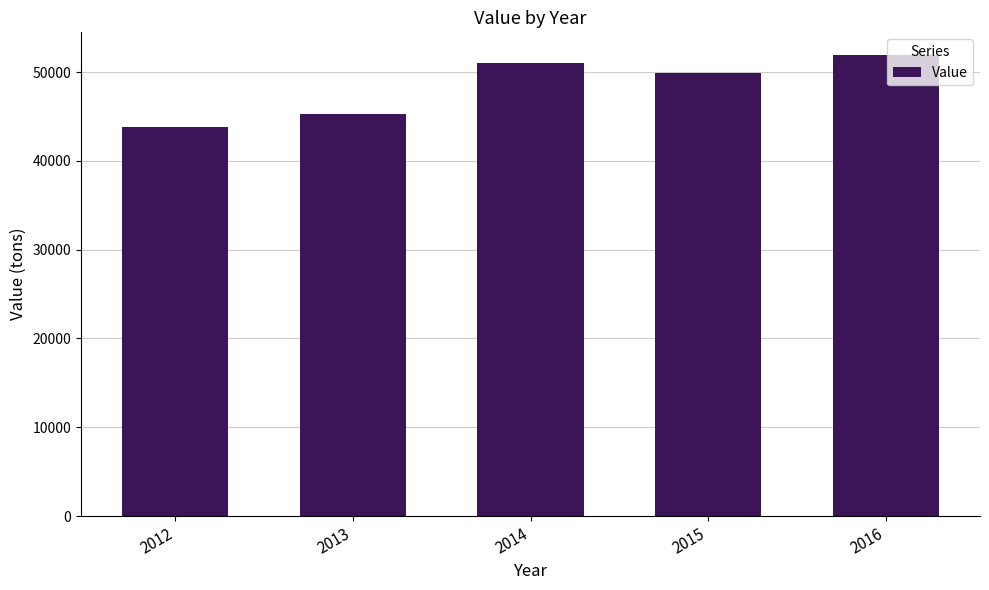

How many data points are less than 49902?

2